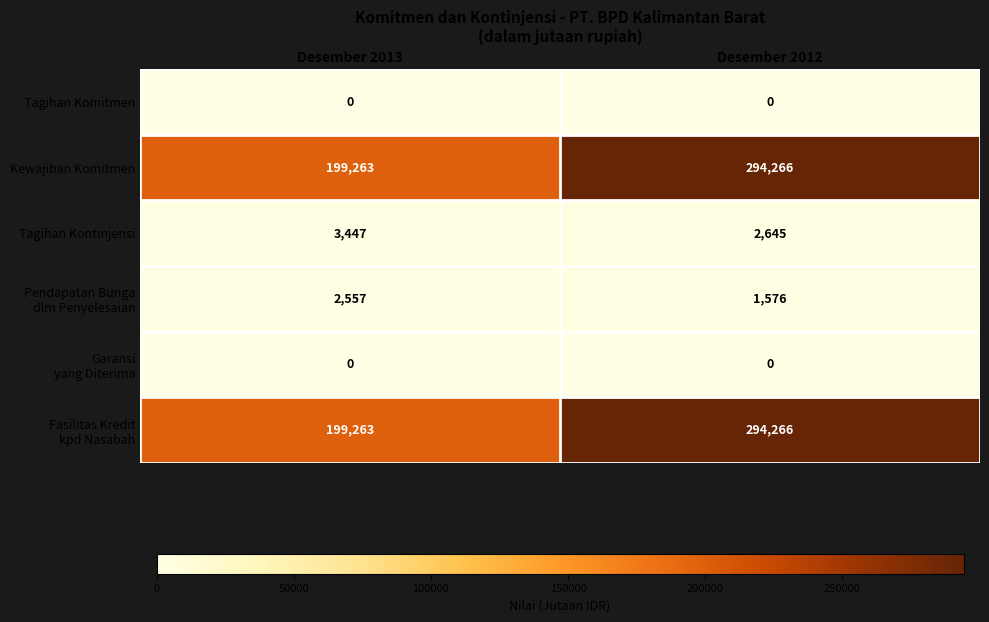

At which category does the chart reach its peak across all series?

Desember 2012